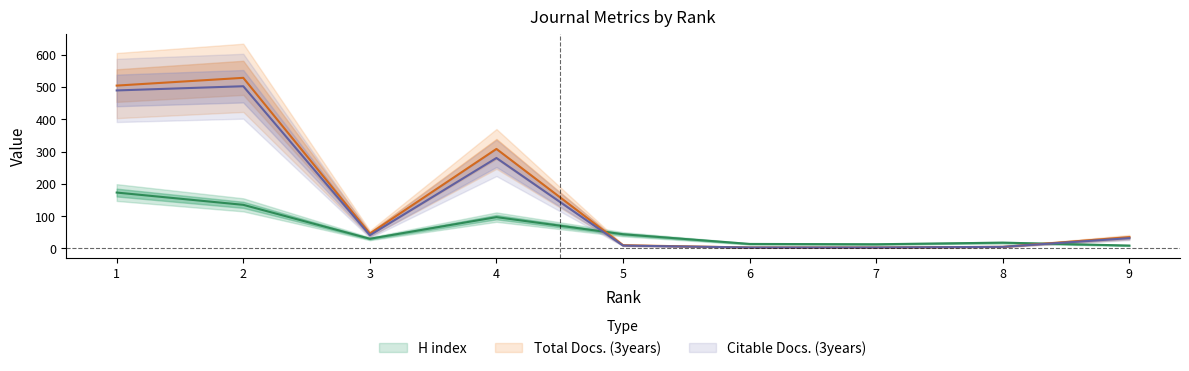

How many lines are shown in the chart?

3